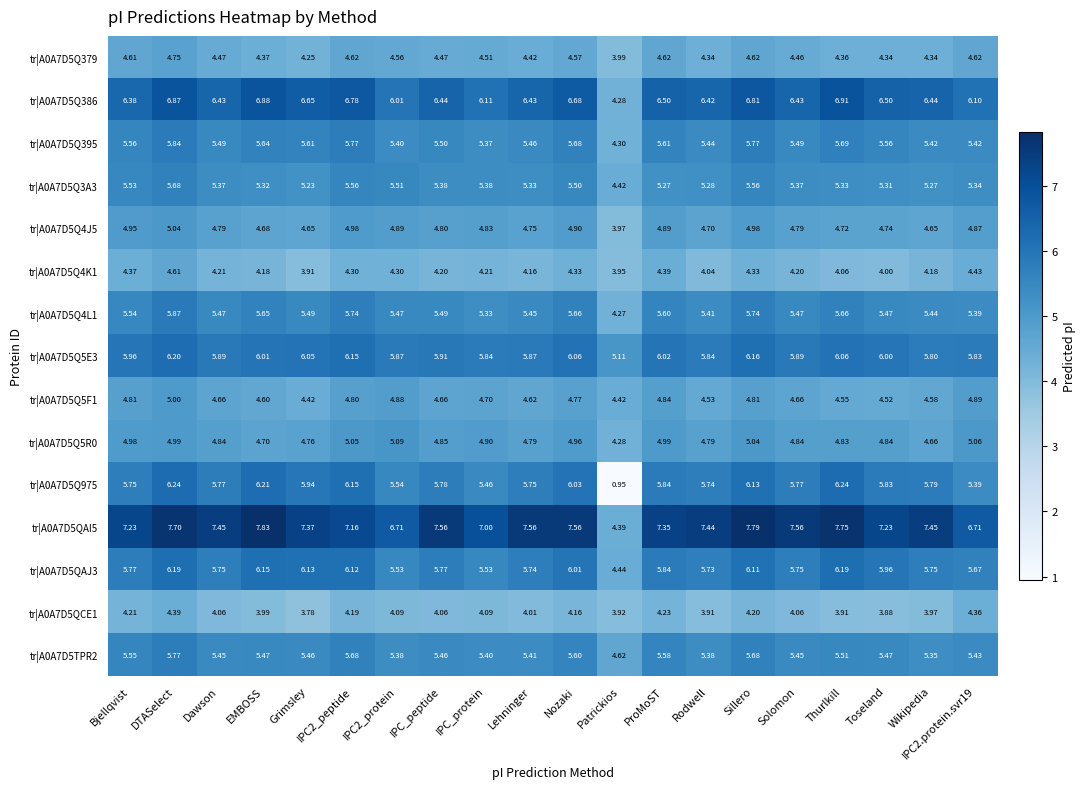

Is the value of tr|A0A7D5TPR2 at IPC2_peptide greater than the value of tr|A0A7D5Q4J5 at Thurlkill?

Yes